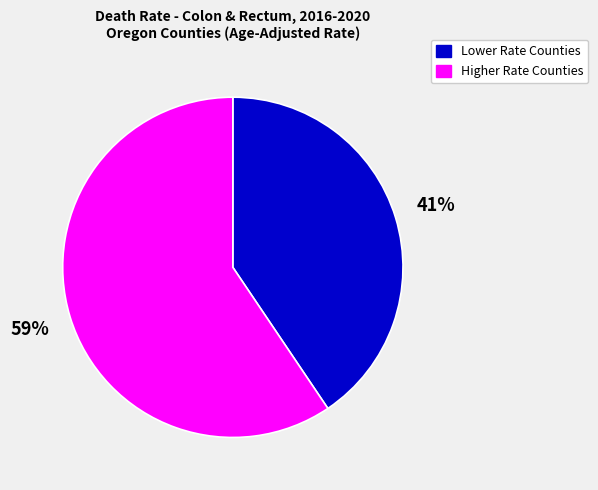

Which slice is the smallest?

Lower Rate Counties